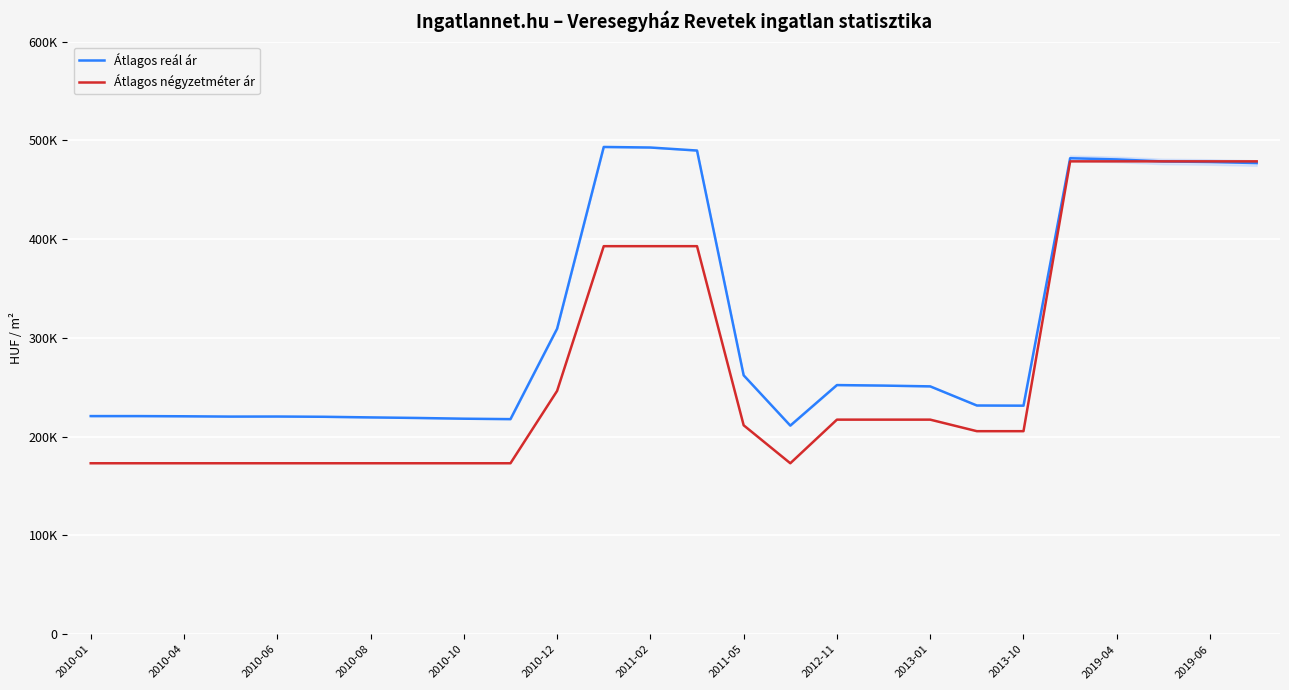

What is the difference between the second highest and minimum values in the Átlagos reál ár series?

281528